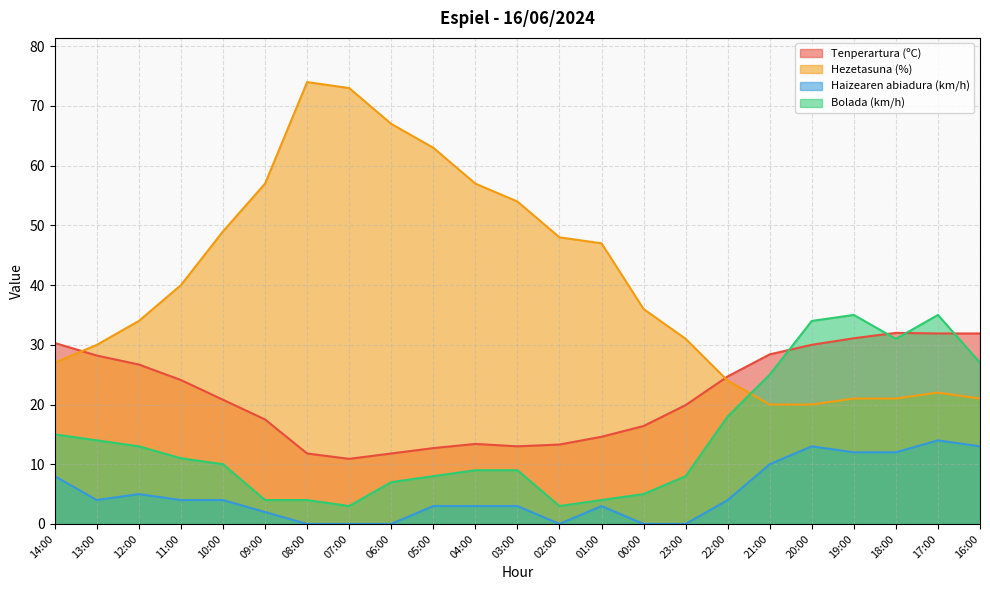

What is the sum of all Tenperartura (ºC) values?

495.4